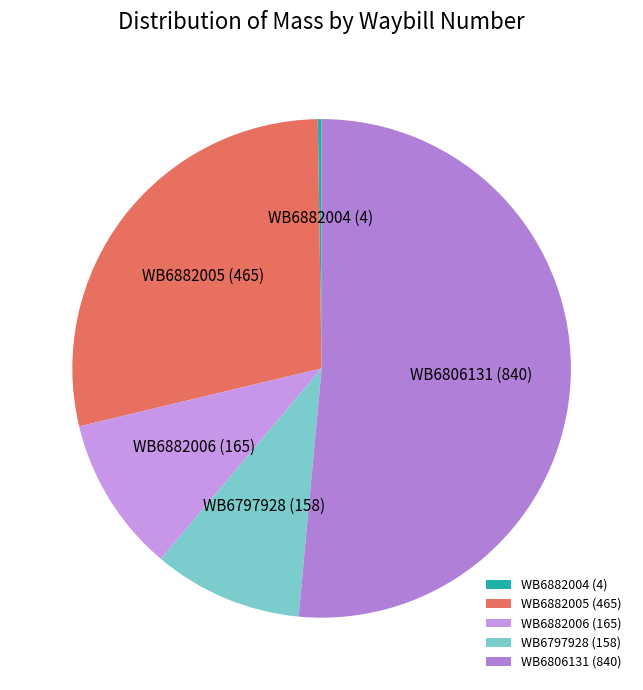

What is the ratio of the value at WB6806131 to the value at WB6882006?

5.1